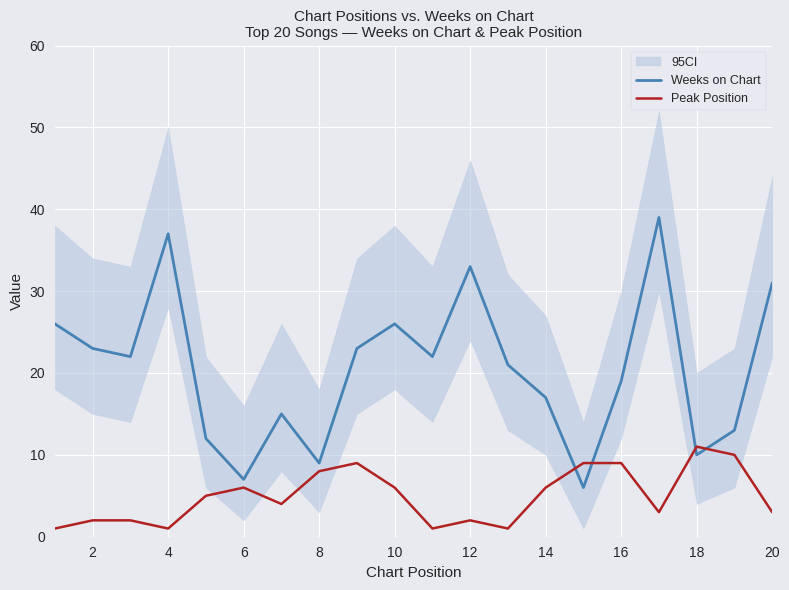

How many times do Weeks on Chart and Peak Position cross each other?

4